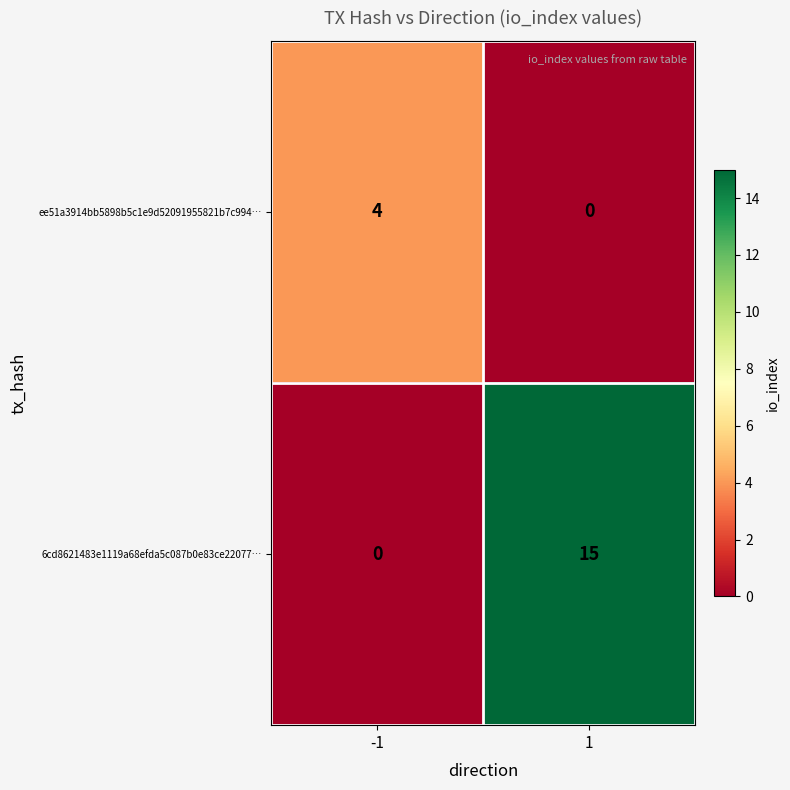

Which series has the largest range (max minus min)?

6cd8621483e1119a68efda5c087b0e83ce22077…